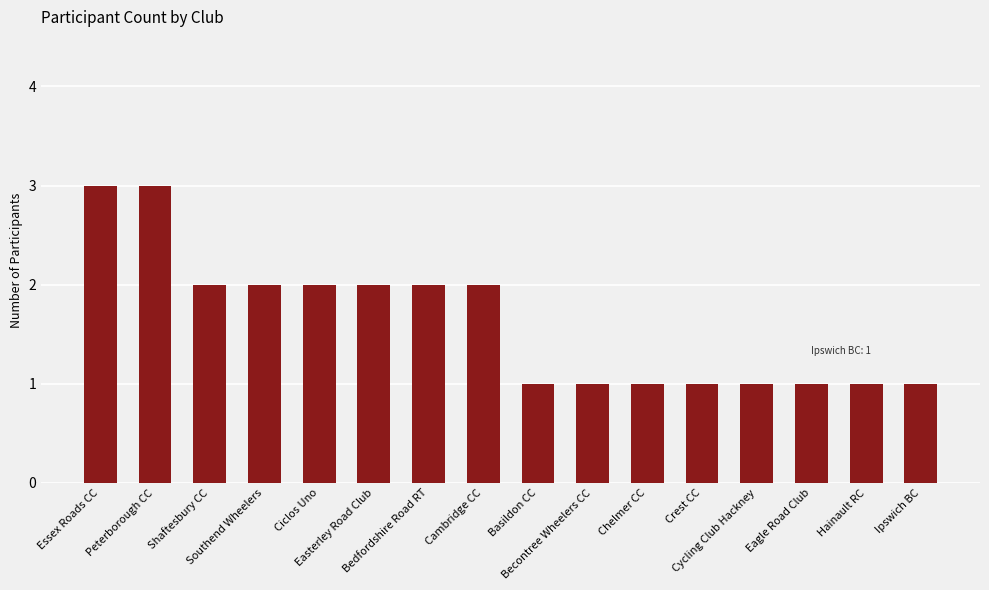

What is the value of the 11th bar from the left?

1